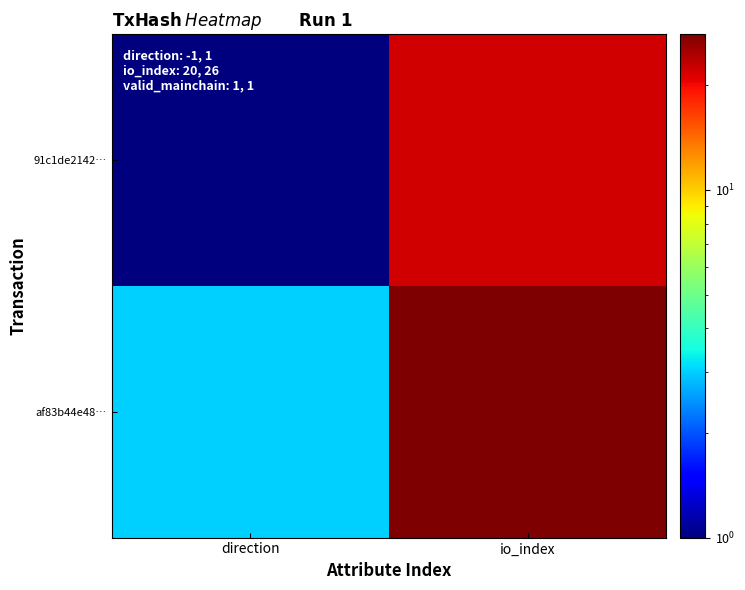

Reading right to left, what are all the values shown in this chart?

91c1de2142…: io_index=22	direction=1
af83b44e48…: io_index=28	direction=3